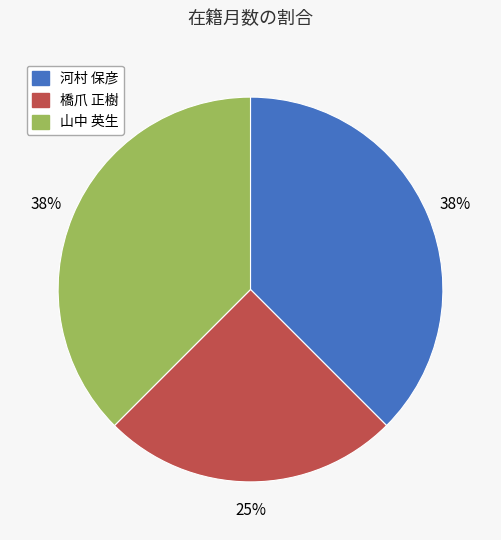

Does any single category account for the majority?

No